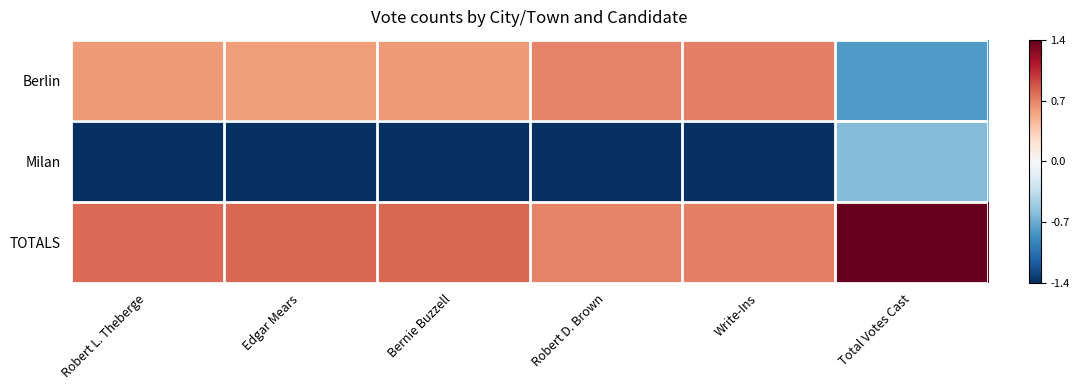

Which series changed the most between Bernie Buzzell and Write-Ins?

Berlin